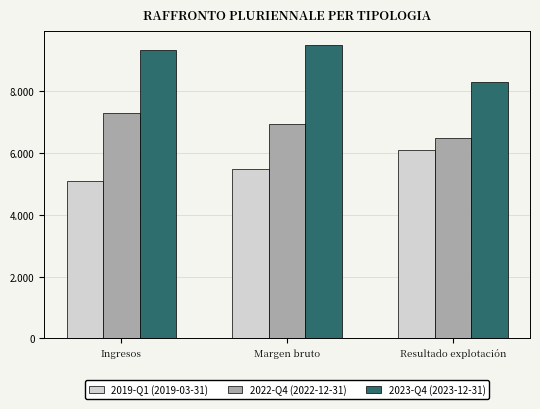

What are all the series names shown in the legend?

2019-Q1 (2019-03-31), 2022-Q4 (2022-12-31), 2023-Q4 (2023-12-31)